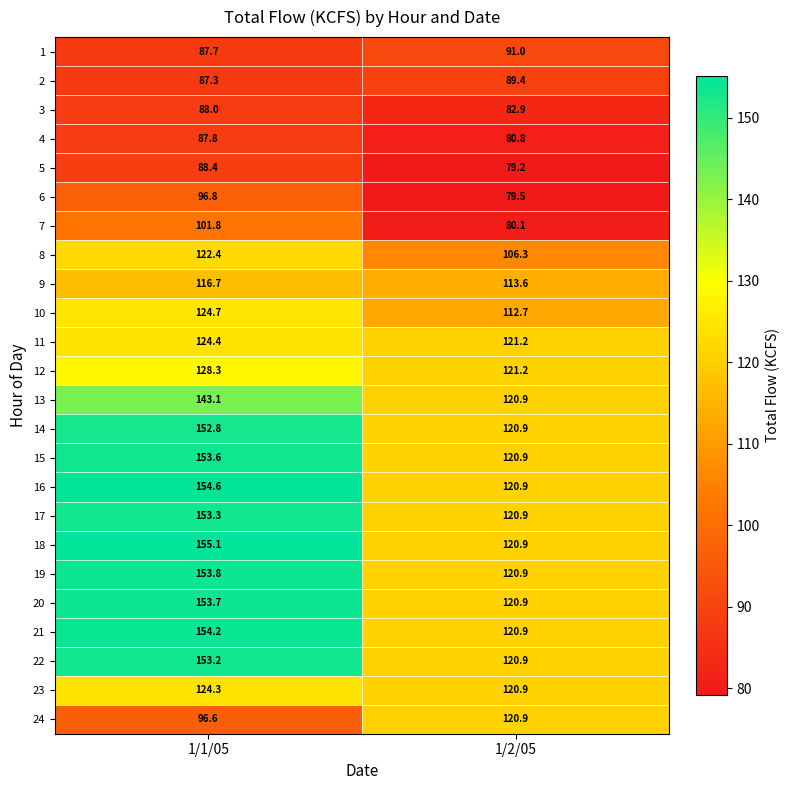

What is the sum of the 21 values at 1/2/05 and 1/1/05?

275.1